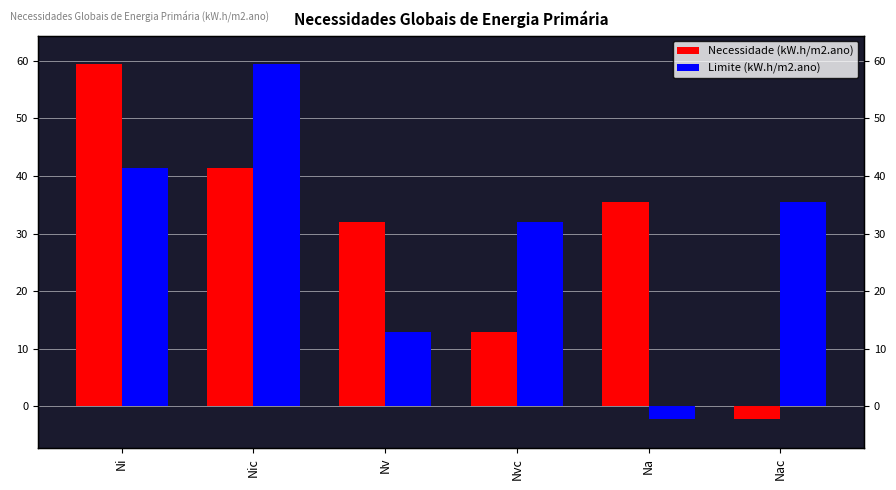

The Limite (kW.h/m2.ano) series shows 41.3 at Ni. True or false?

True